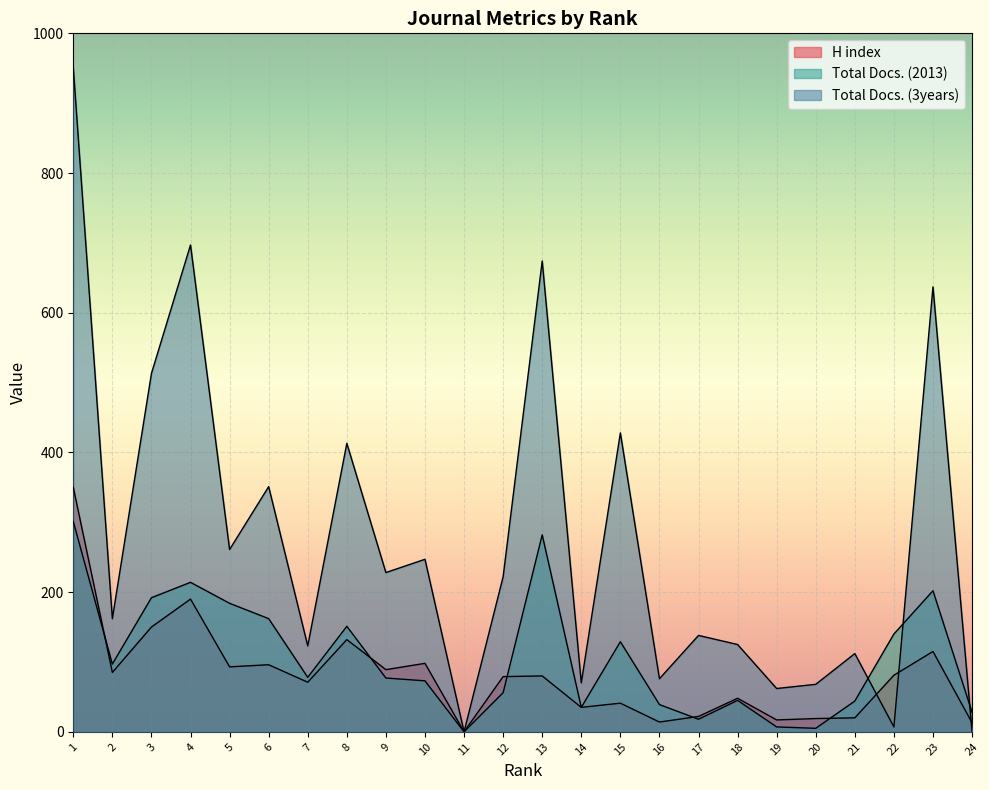

How many series are shown in this chart?

3